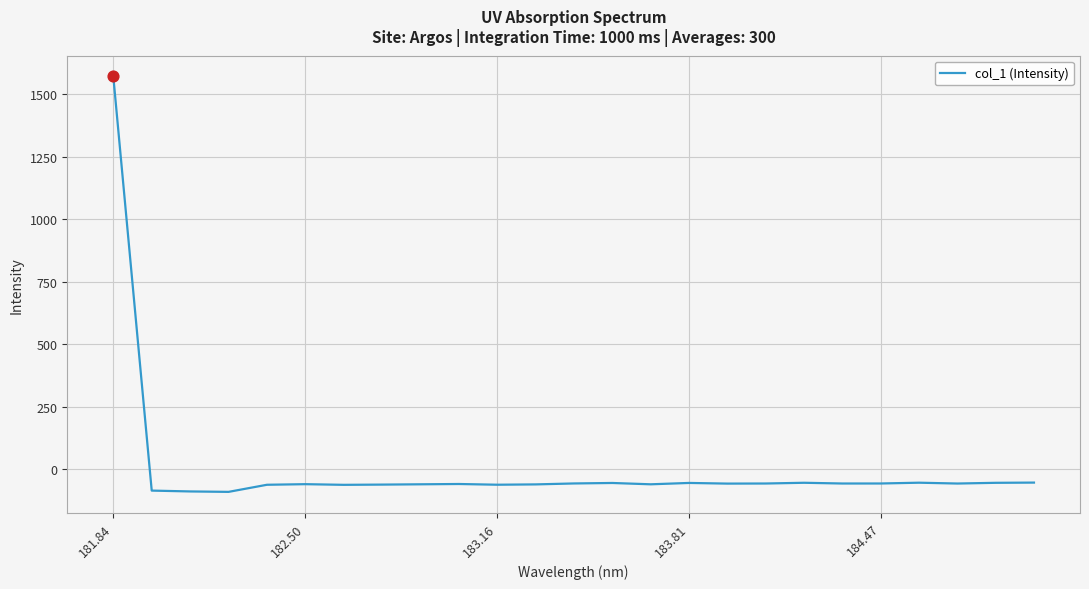

What is the maximum value shown in the chart?

1571.1